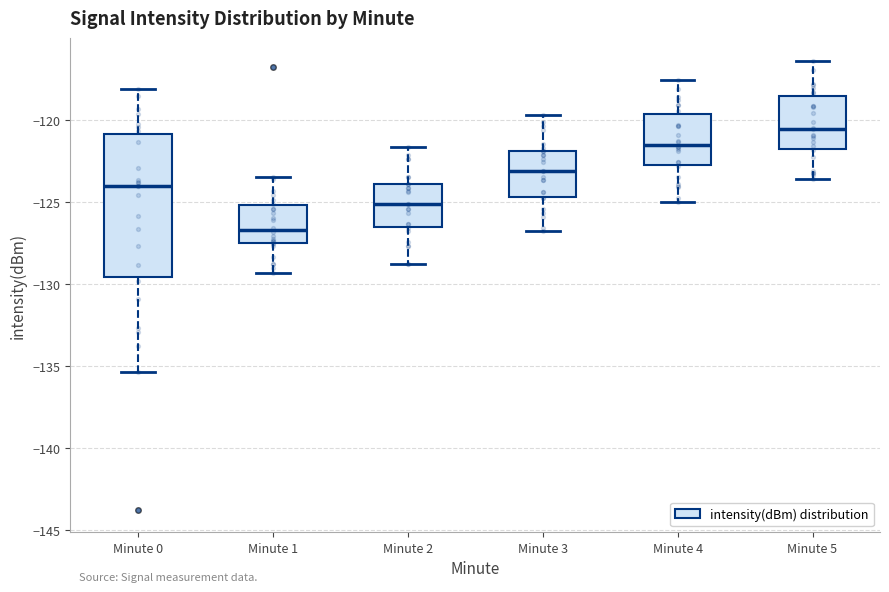

Where does the median line of the box for Minute 0 sit on the y-axis? The values are not printed on the chart, so give them approximately, as read against the axis.

-124.0